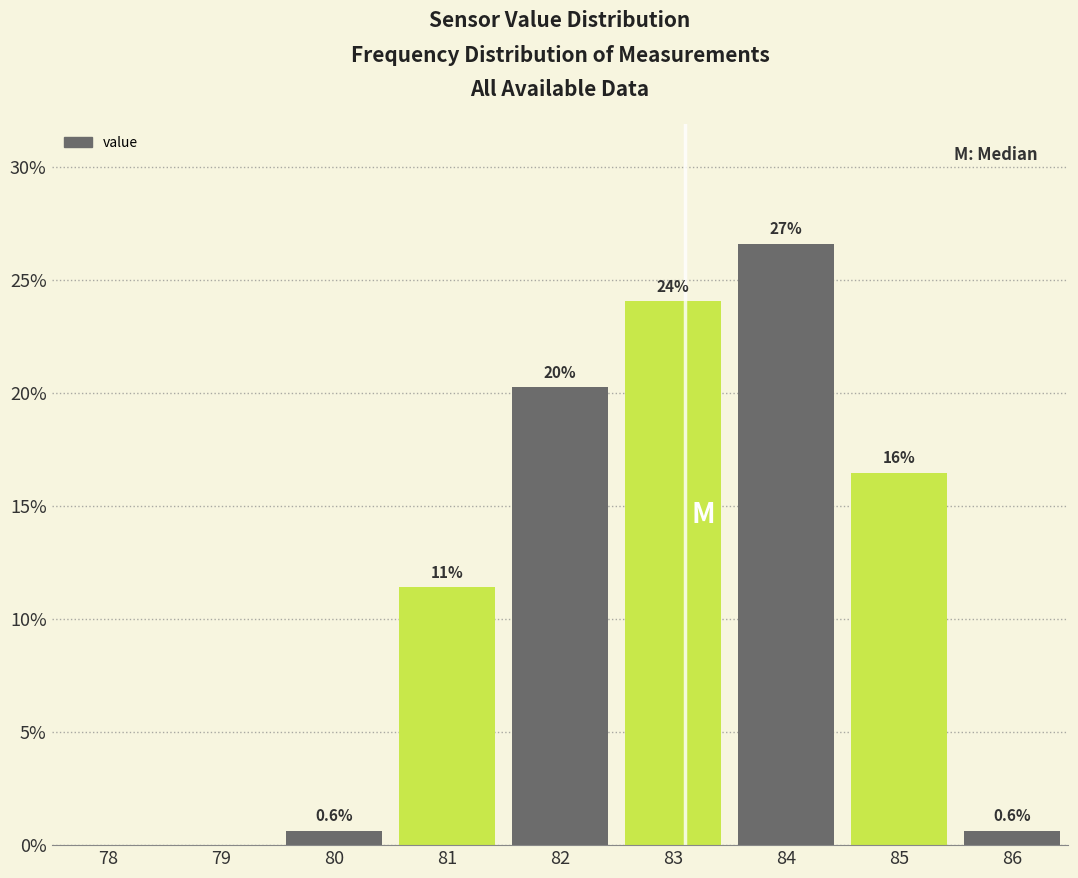

Are the bars horizontal?

No